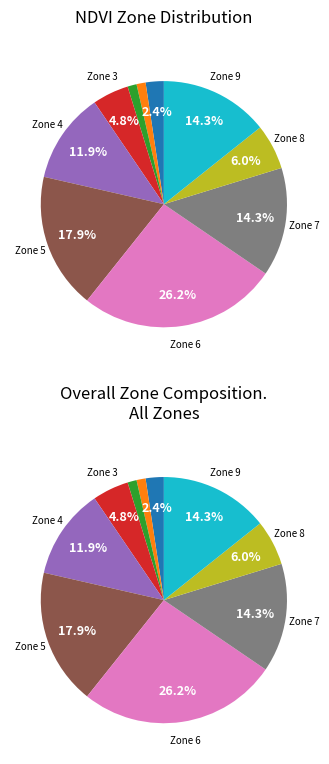

True or false: Zone 3 accounts for 19% of the total.

False